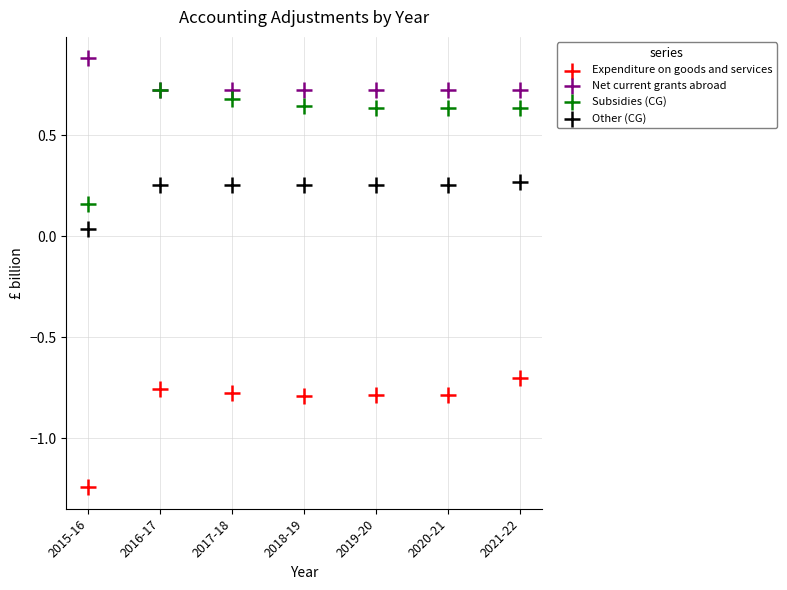

In the Expenditure on goods and services series, what Y value is closest to 0?

-0.7